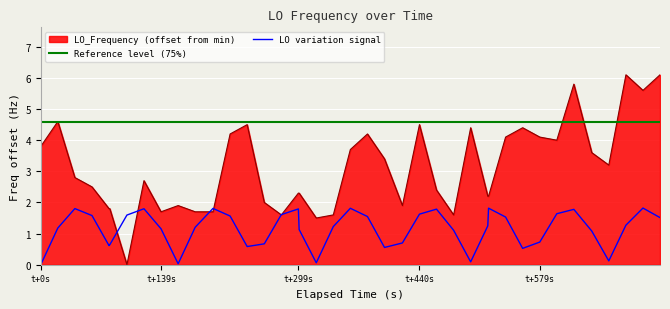

How many values in the LO variation signal series are below 1?

13